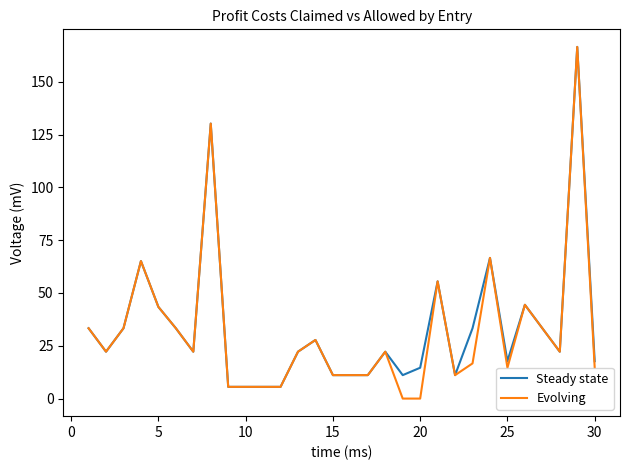

Rank the series by their average value, from lowest to highest.

Evolving, Steady state